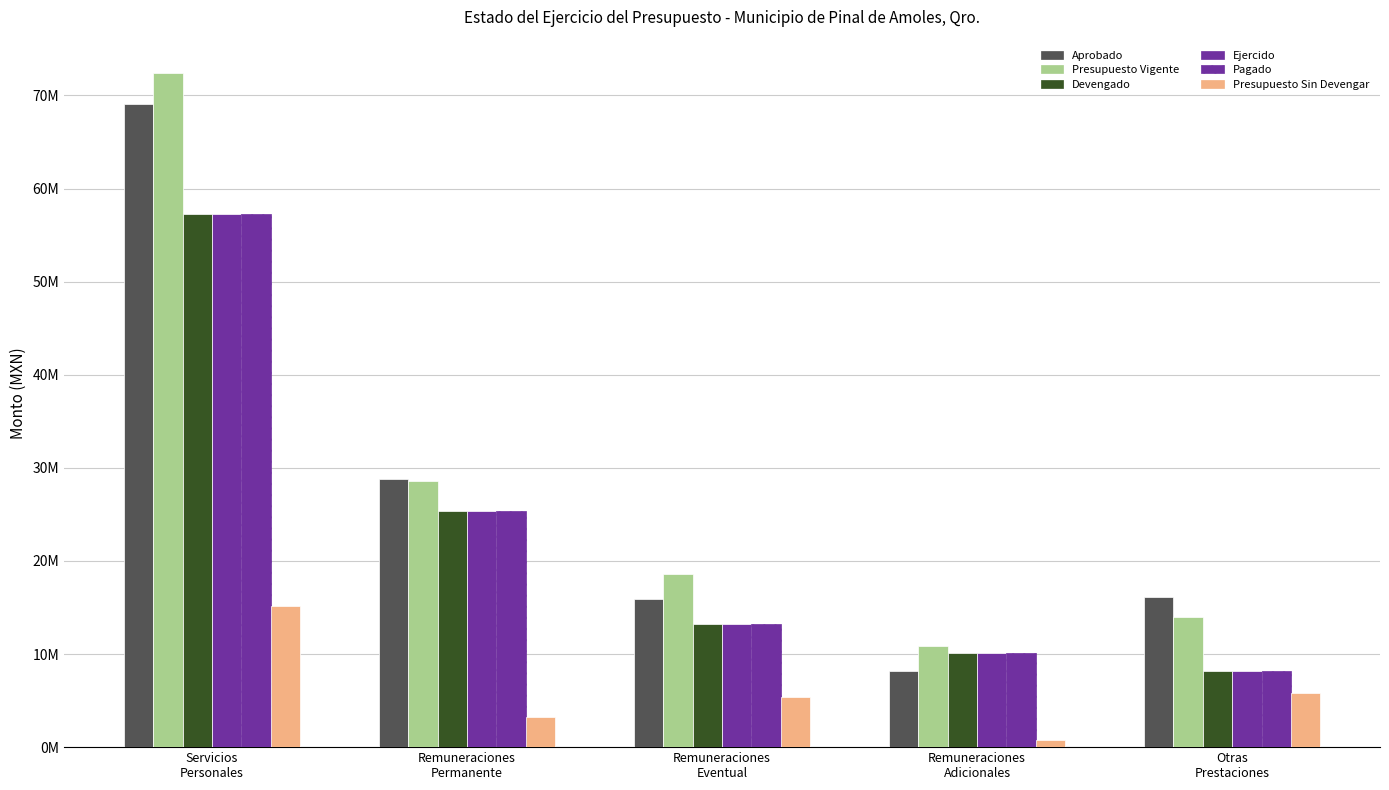

The value of Presupuesto Sin Devengar at Otras
Prestaciones is 5816354.0. True or false?

True